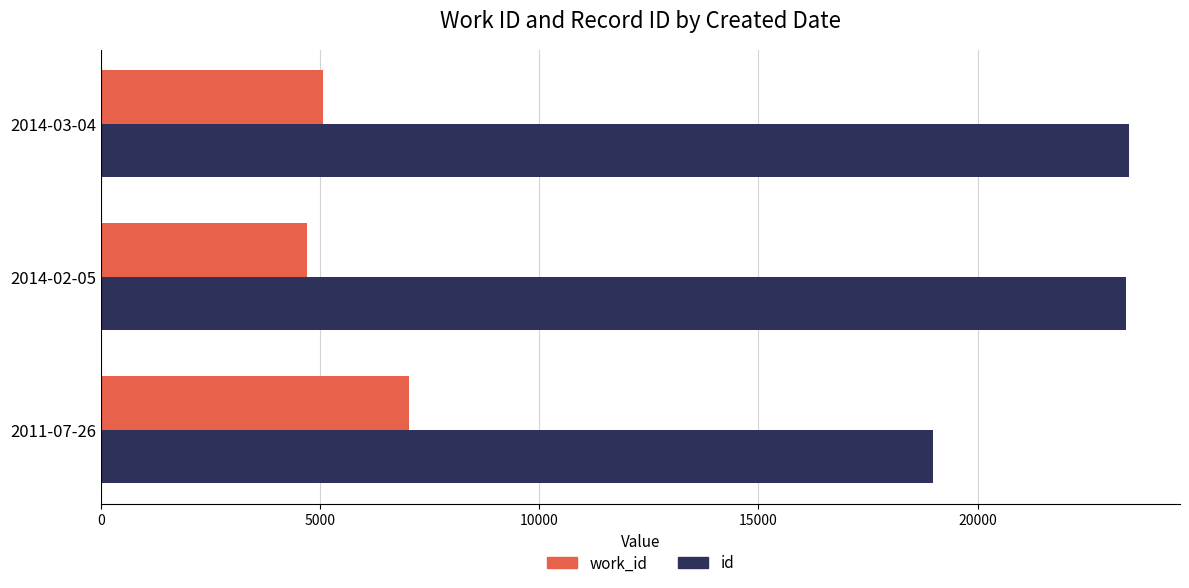

What is the difference between the maximum and second lowest values in the work_id series?

1970